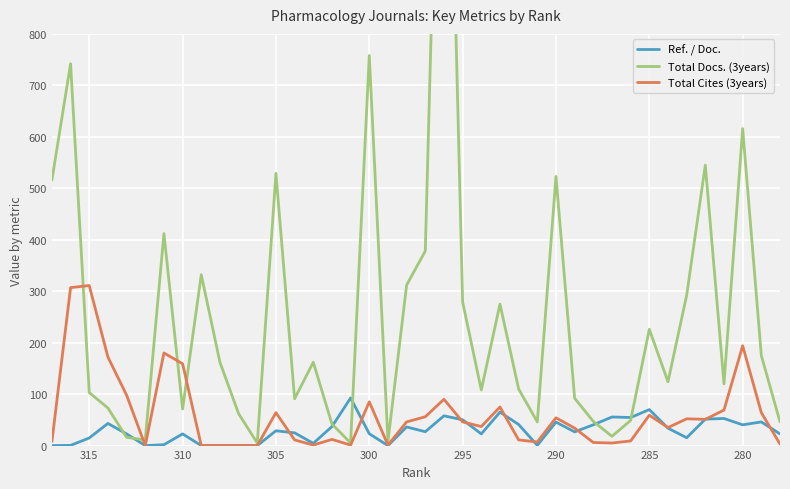

The Total Docs. (3years) series shows 20.6 at 15. True or false?

False